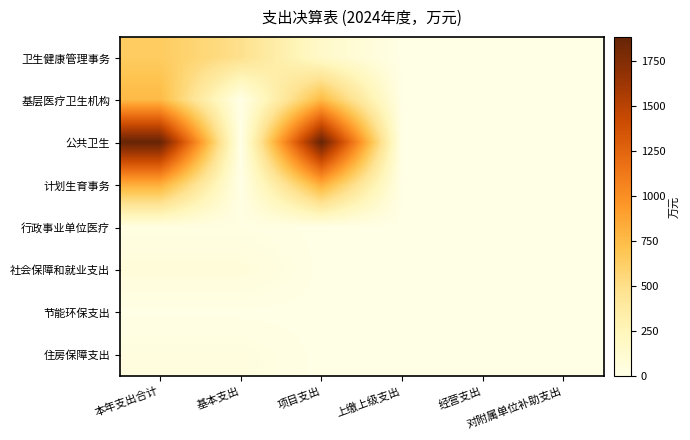

Count the number of categories in the chart.

6